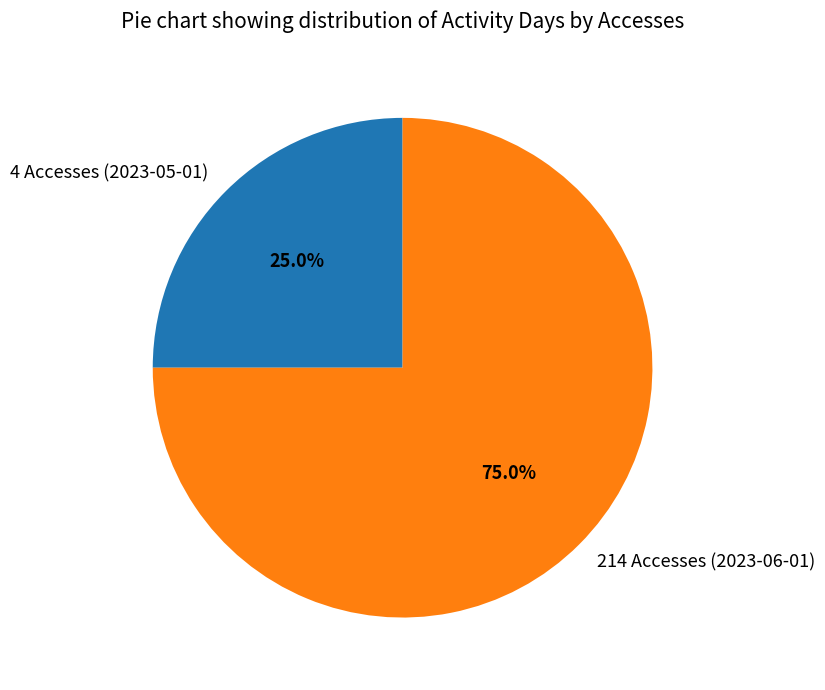

Approximately how many times larger is the value at 4 Accesses (2023-05-01) compared to 214 Accesses (2023-06-01)?

0.3